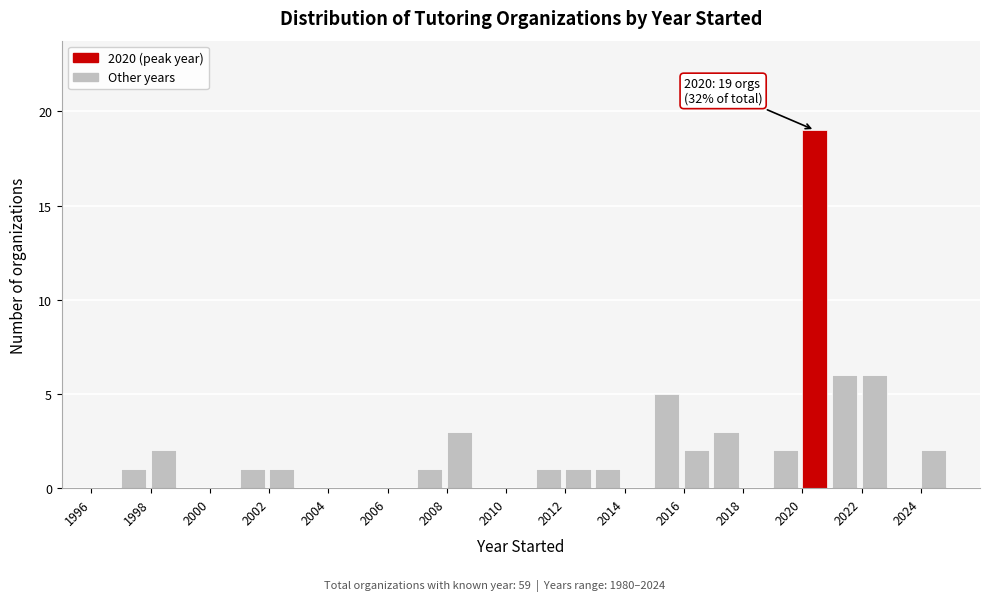

Over which range of the x-axis is the bar tallest?

2020 to 2021